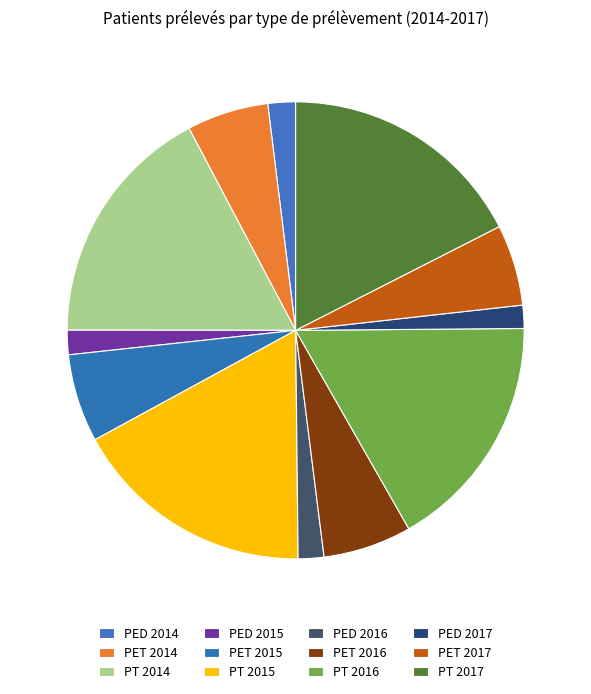

Is the sum of PT 2014 and PT 2015 greater than half?

No